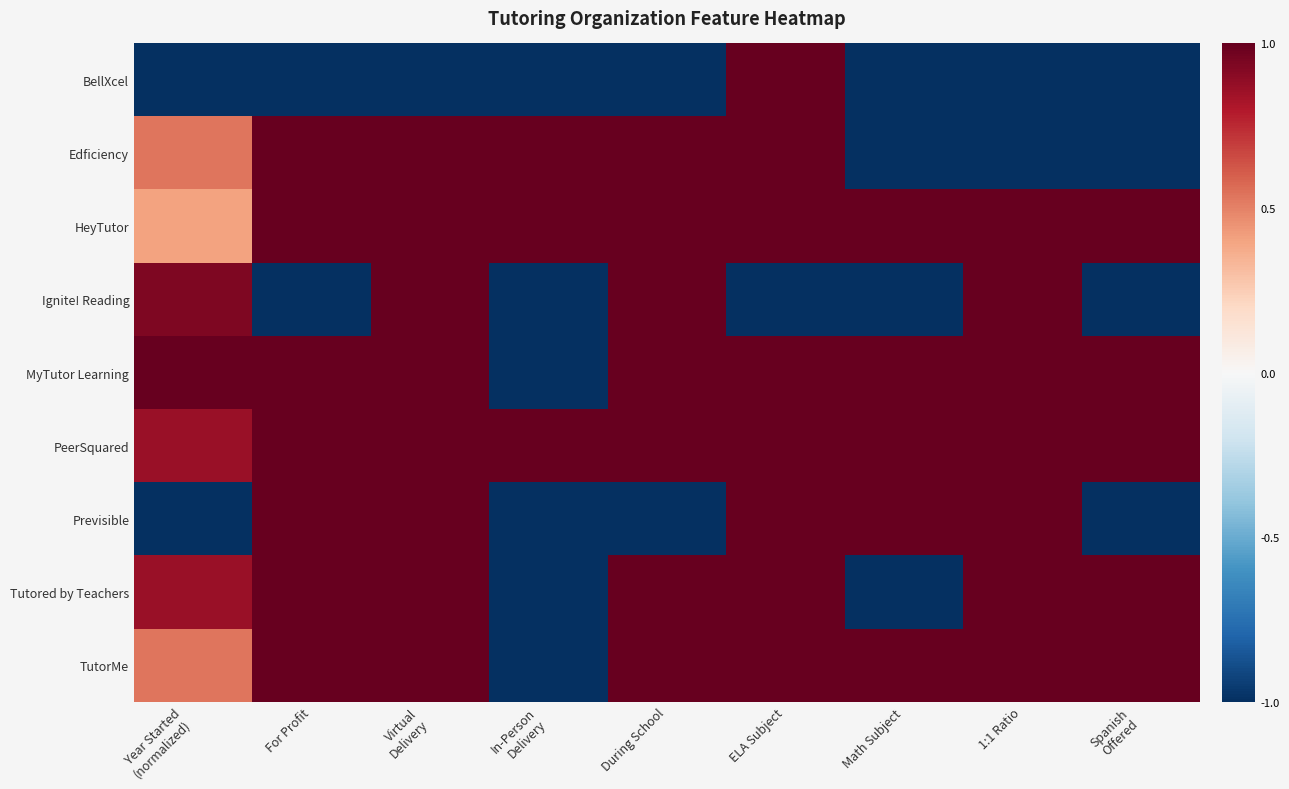

Reading left to right, extract all data points from this chart.

BellXcel: Year Started
(normalized)=-1.0	For Profit=-1.0	Virtual
Delivery=-1.0	In-Person
Delivery=-1.0	During School=-1.0	ELA Subject=1.0	Math Subject=-1.0	1:1 Ratio=-1.0	Spanish
Offered=-1.0
Edficiency: Year Started
(normalized)=0.5	For Profit=1.0	Virtual
Delivery=1.0	In-Person
Delivery=1.0	During School=1.0	ELA Subject=1.0	Math Subject=-1.0	1:1 Ratio=-1.0	Spanish
Offered=-1.0
HeyTutor: Year Started
(normalized)=0.4	For Profit=1.0	Virtual
Delivery=1.0	In-Person
Delivery=1.0	During School=1.0	ELA Subject=1.0	Math Subject=1.0	1:1 Ratio=1.0	Spanish
Offered=1.0
Ignite! Reading: Year Started
(normalized)=0.9	For Profit=-1.0	Virtual
Delivery=1.0	In-Person
Delivery=-1.0	During School=1.0	ELA Subject=-1.0	Math Subject=-1.0	1:1 Ratio=1.0	Spanish
Offered=-1.0
MyTutor Learning: Year Started
(normalized)=1.0	For Profit=1.0	Virtual
Delivery=1.0	In-Person
Delivery=-1.0	During School=1.0	ELA Subject=1.0	Math Subject=1.0	1:1 Ratio=1.0	Spanish
Offered=1.0
PeerSquared: Year Started
(normalized)=0.9	For Profit=1.0	Virtual
Delivery=1.0	In-Person
Delivery=1.0	During School=1.0	ELA Subject=1.0	Math Subject=1.0	1:1 Ratio=1.0	Spanish
Offered=1.0
Previsible: Year Started
(normalized)=-1.0	For Profit=1.0	Virtual
Delivery=1.0	In-Person
Delivery=-1.0	During School=-1.0	ELA Subject=1.0	Math Subject=1.0	1:1 Ratio=1.0	Spanish
Offered=-1.0
Tutored by Teachers: Year Started
(normalized)=0.9	For Profit=1.0	Virtual
Delivery=1.0	In-Person
Delivery=-1.0	During School=1.0	ELA Subject=1.0	Math Subject=-1.0	1:1 Ratio=1.0	Spanish
Offered=1.0
TutorMe: Year Started
(normalized)=0.5	For Profit=1.0	Virtual
Delivery=1.0	In-Person
Delivery=-1.0	During School=1.0	ELA Subject=1.0	Math Subject=1.0	1:1 Ratio=1.0	Spanish
Offered=1.0